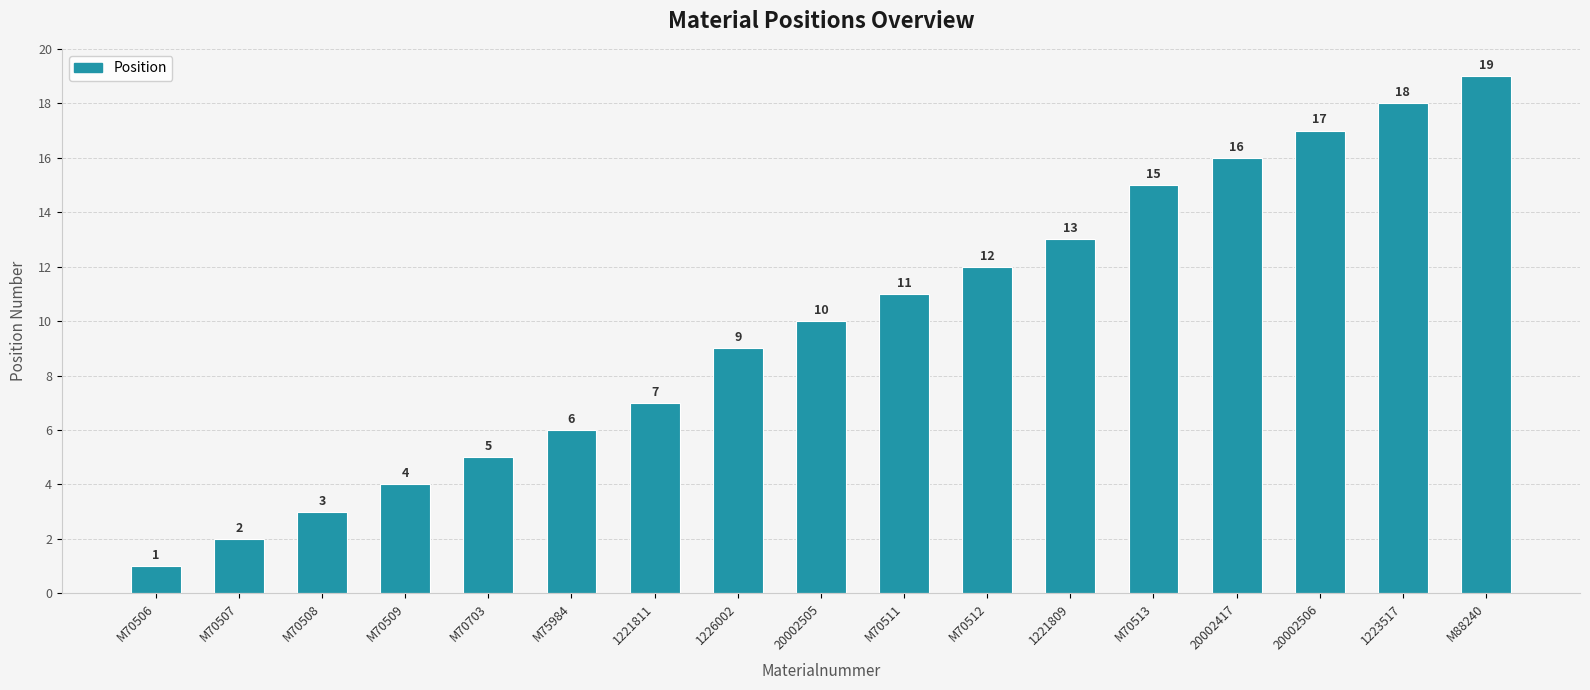

What is the label of the 1st bar from the left?

M70506